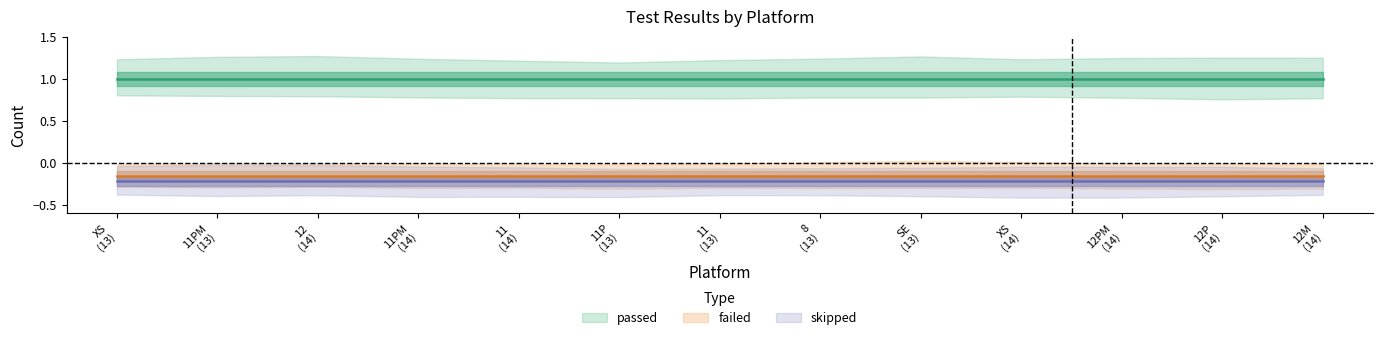

Rank the categories by failed value from lowest to highest.

ios_13_iPhone XS, ios_13_iPhone 11 Pro Max, ios_14_iPhone 12, ios_14_iPhone 11 Pro Max, ios_14_iPhone 11, ios_13_iPhone 11 Pro, ios_13_iPhone 11, ios_13_iPhone 8, ios_13_iPhone SE 2020, ios_14_iPhone XS, ios_14_iPhone 12 Pro Max, ios_14_iPhone 12 Pro, ios_14_iPhone 12 Mini